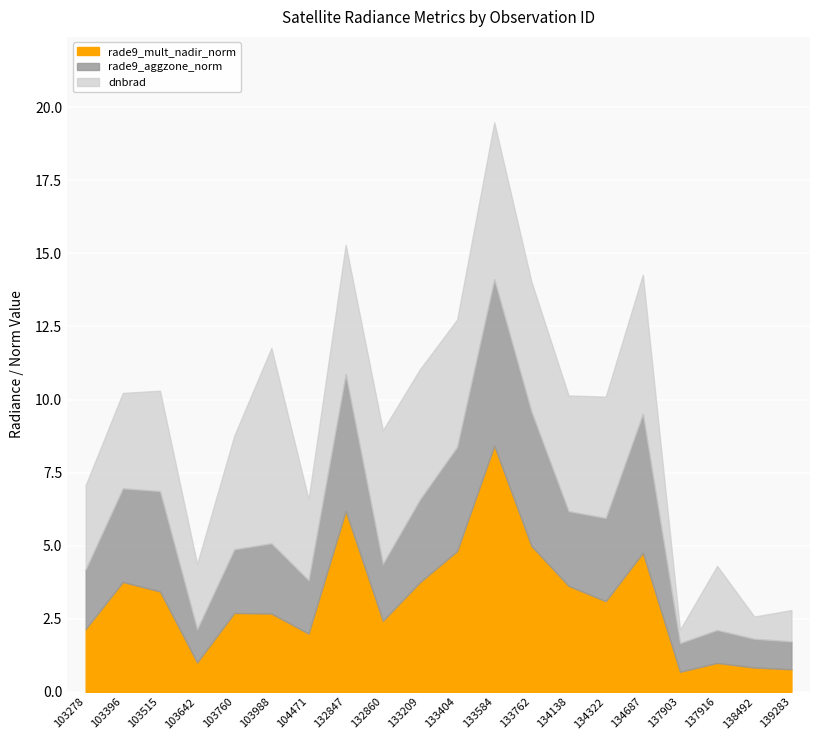

Is it true that dnbrad equals 1.4 at 103642?

False